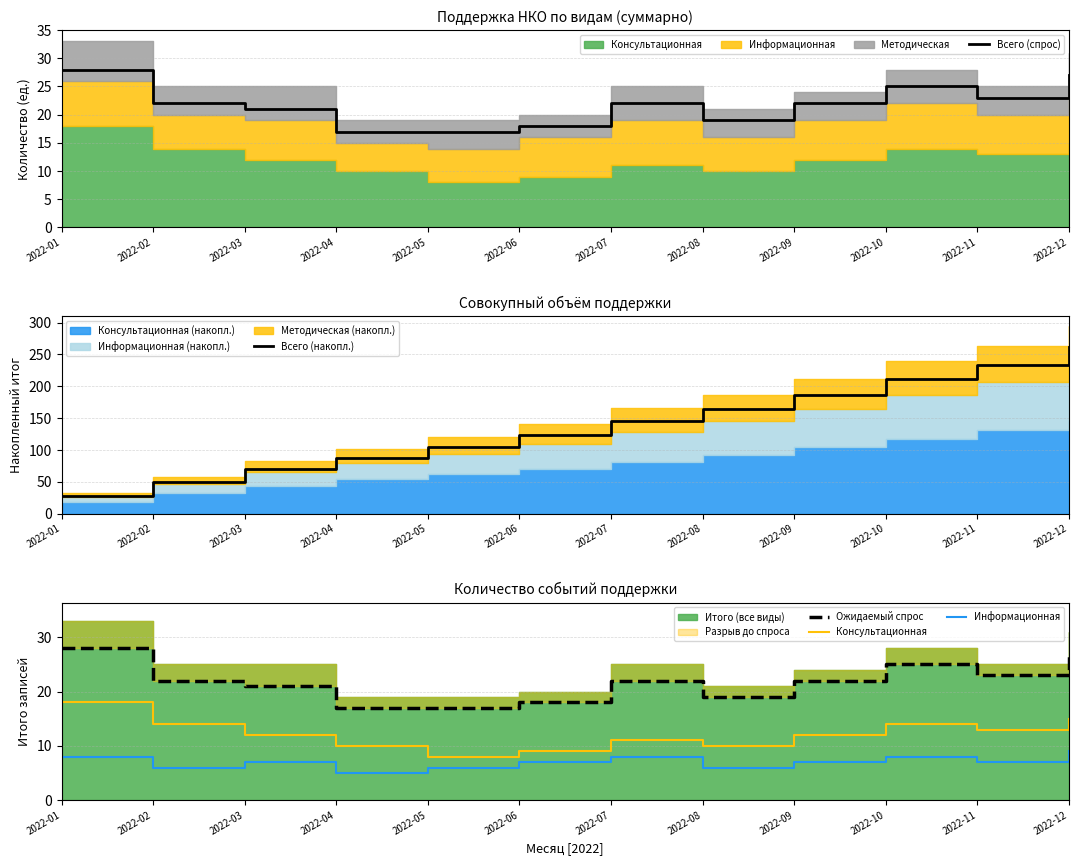

What is the spread (max minus min) of values at 2022-10?

203